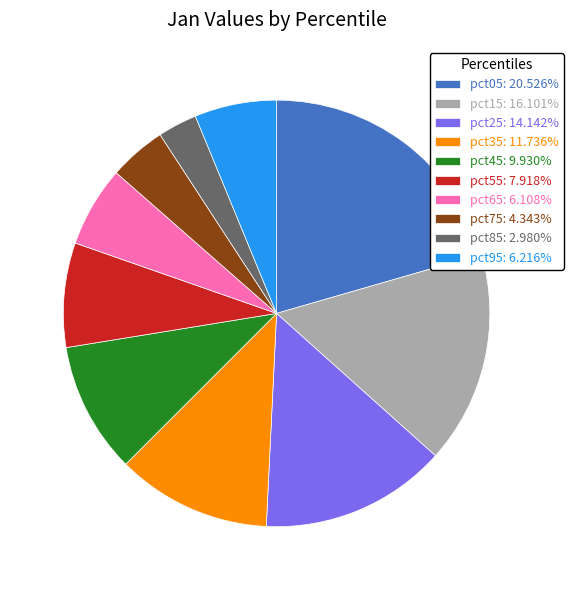

Approximately how many times larger is the value at pct25: 14.142% compared to pct05: 20.526%?

0.7